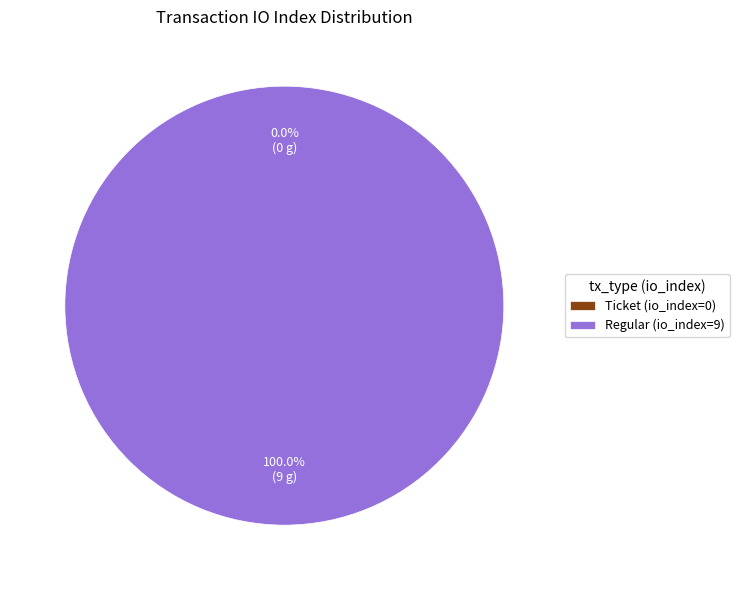

Which category has the biggest portion of the pie?

Regular (io_index=9)